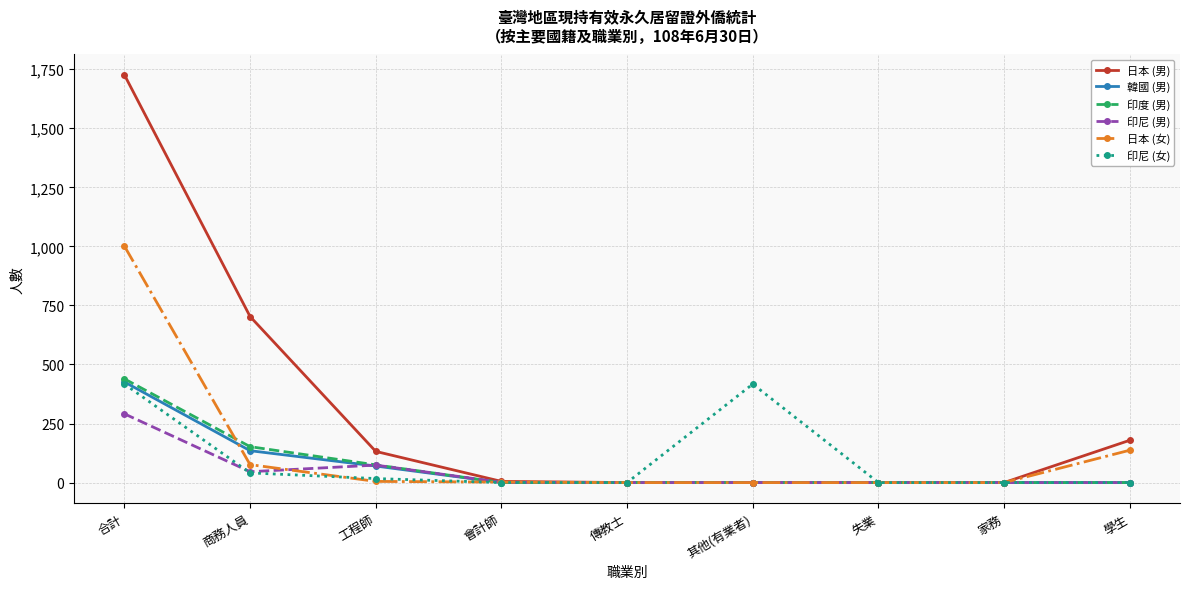

The value of 日本 (男) at 商務人員 is 703. True or false?

True